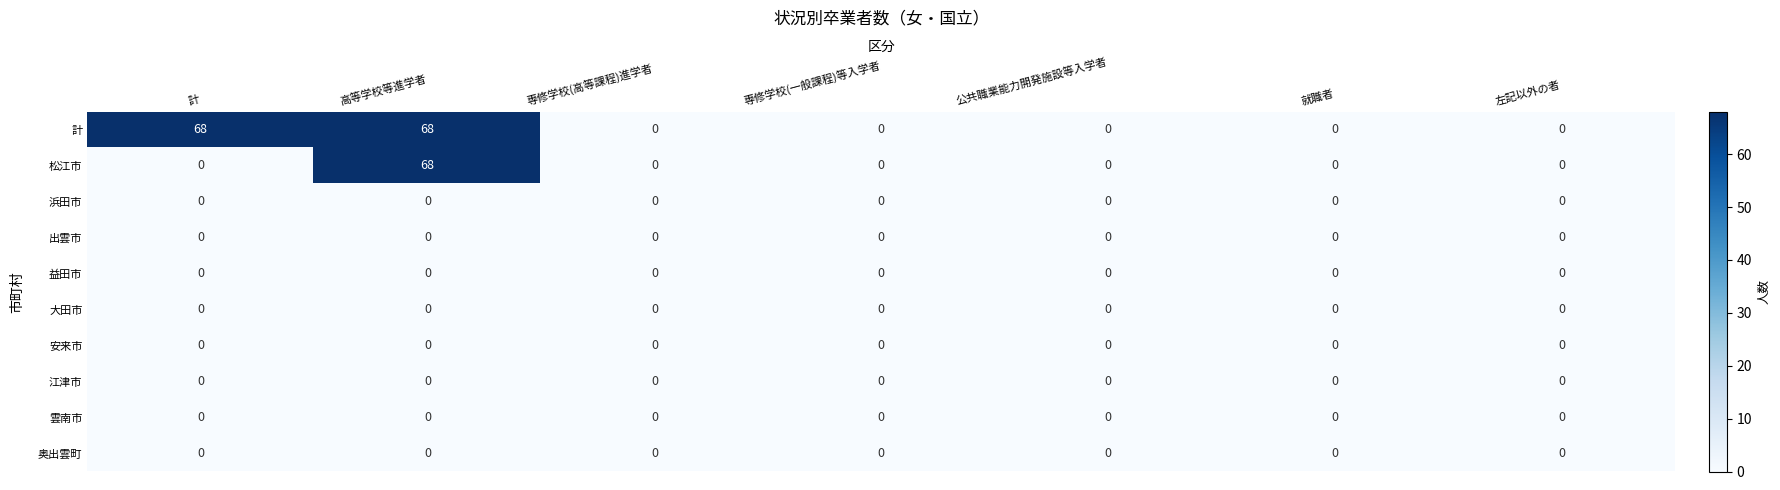

Count the number of categories in the chart.

7